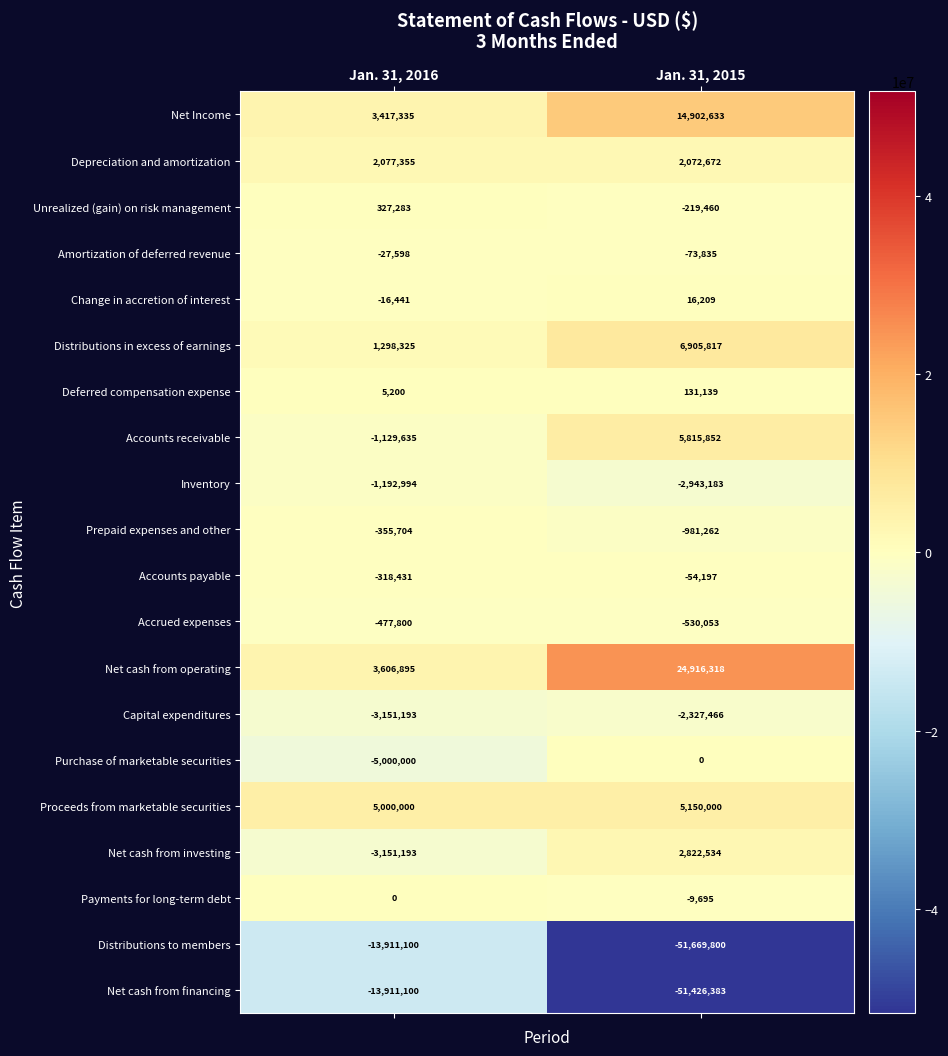

What is the sum of the Net cash from operating values at Jan. 31, 2015 and Jan. 31, 2016?

28523213